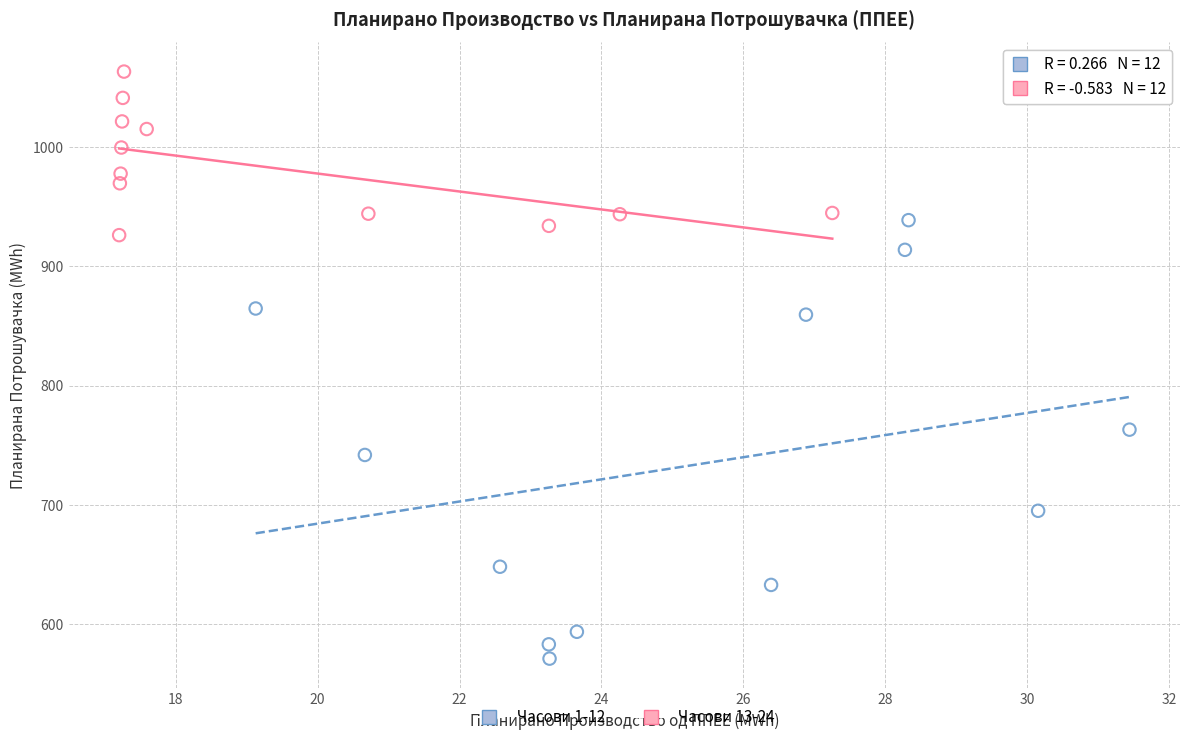

Which series contains the highest Y value?

Часови 13-24